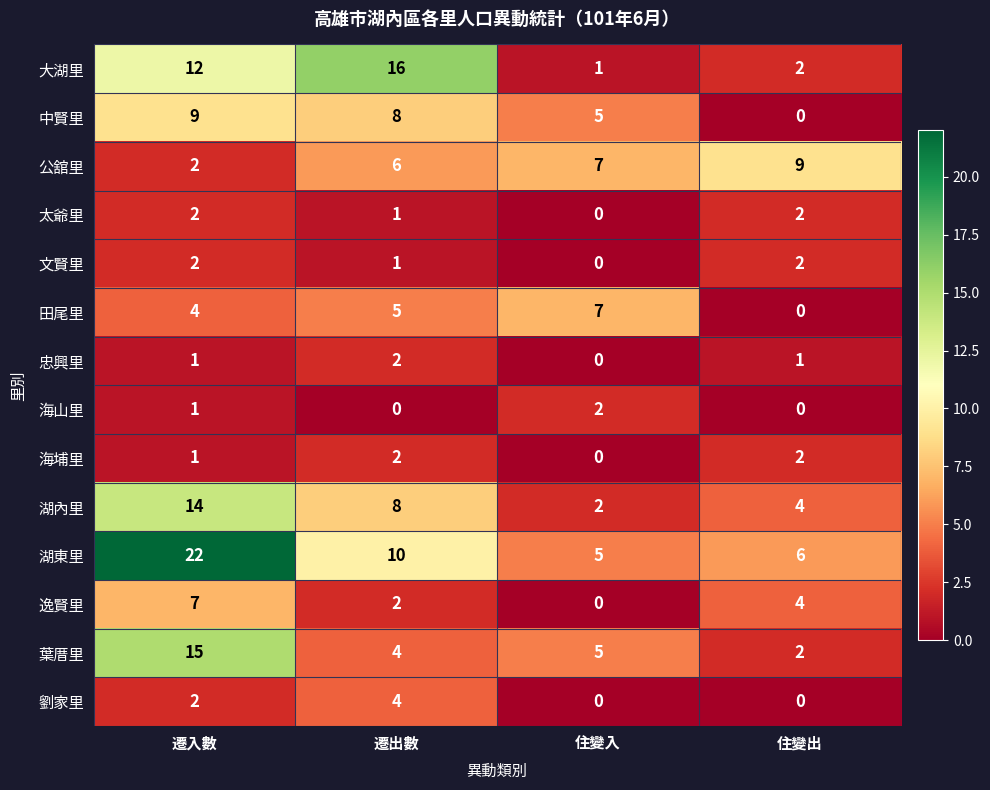

At which label does 葉厝里 first exceed 5?

遷入數